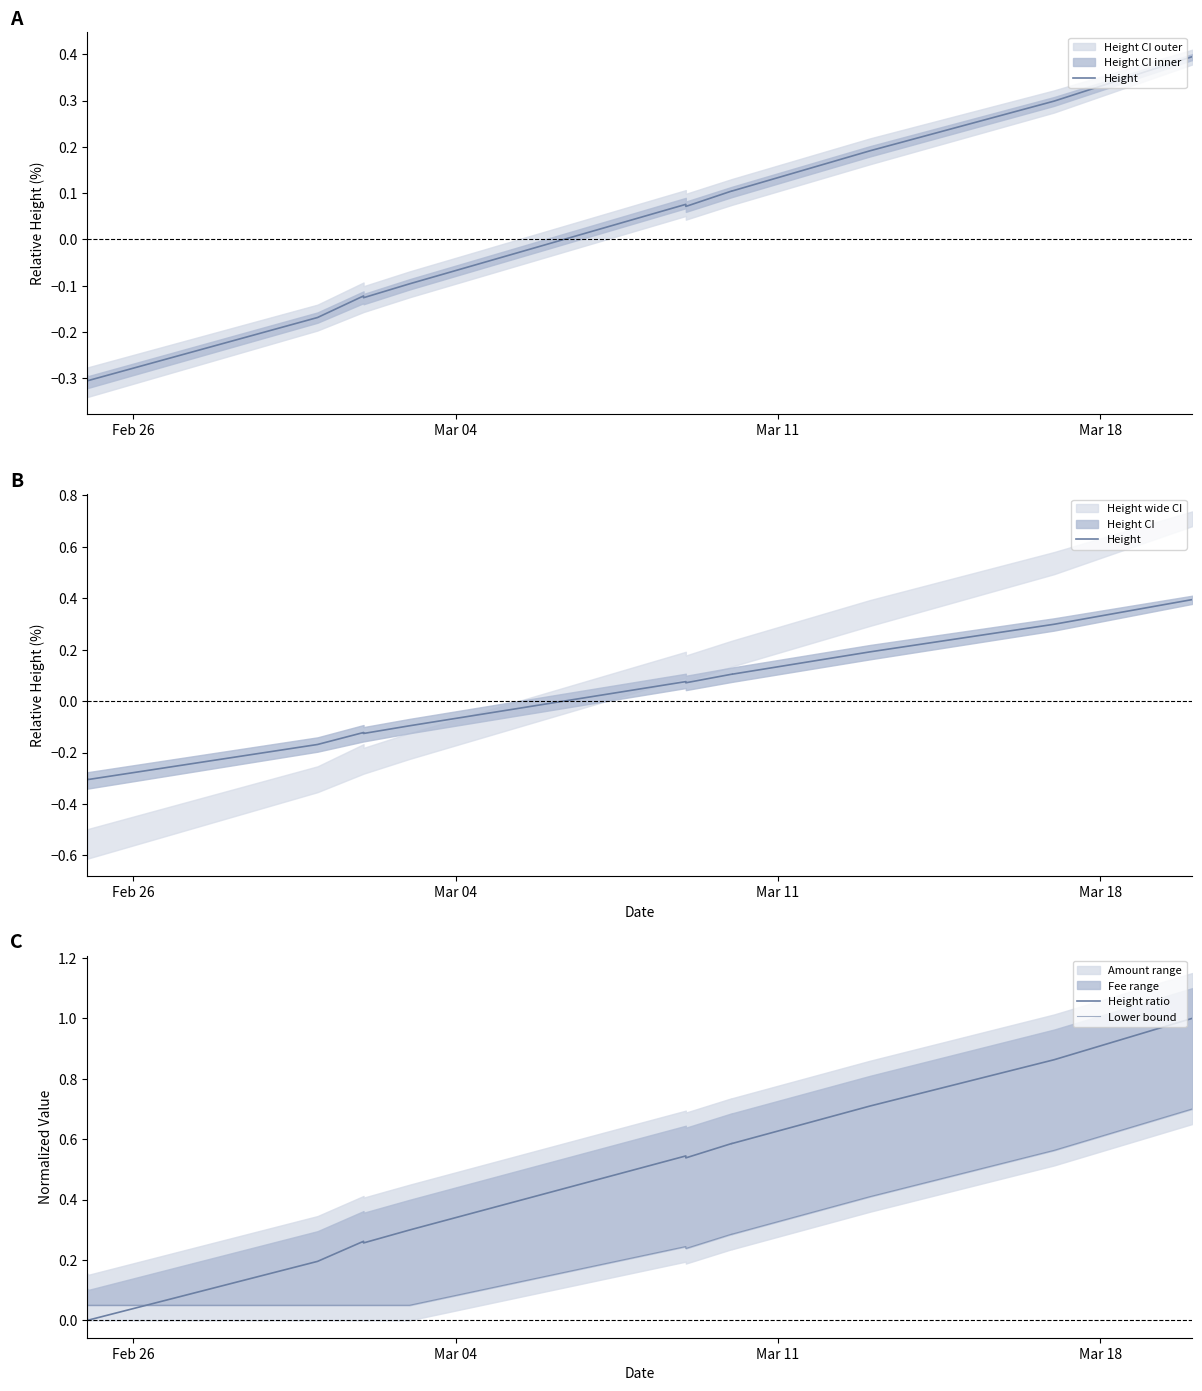

Rank the series by their average value, from lowest to highest.

Height, Lower bound, Height ratio